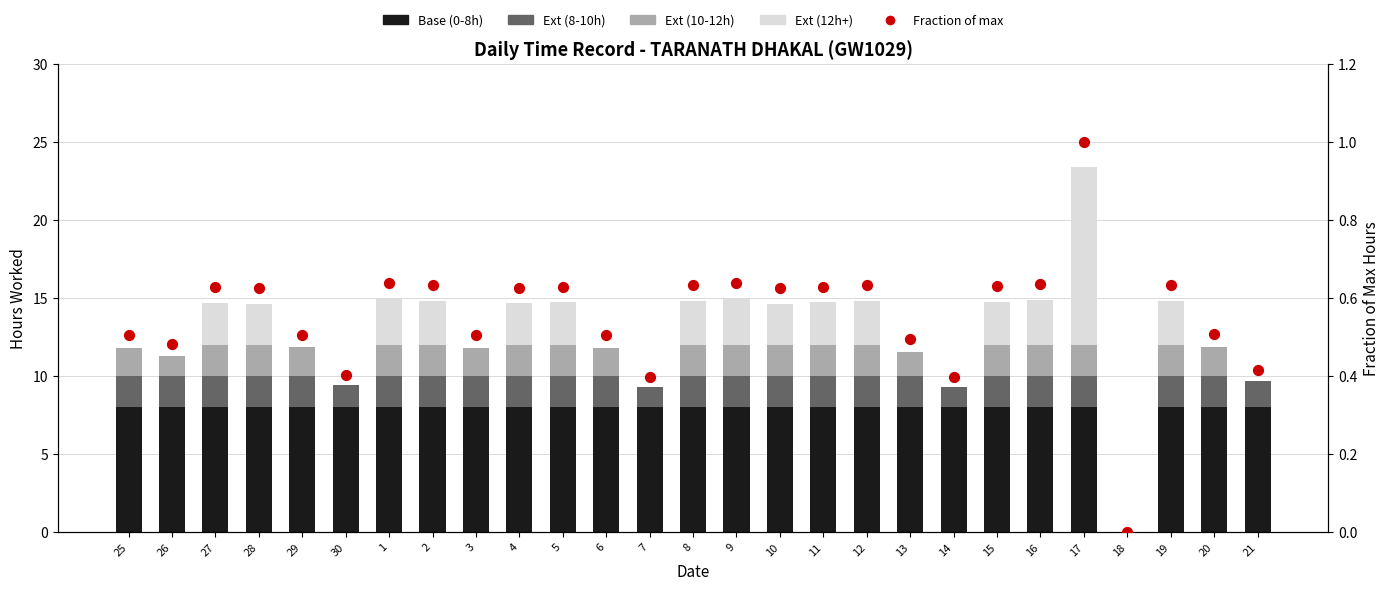

At which category is the sum across all series the highest?

17